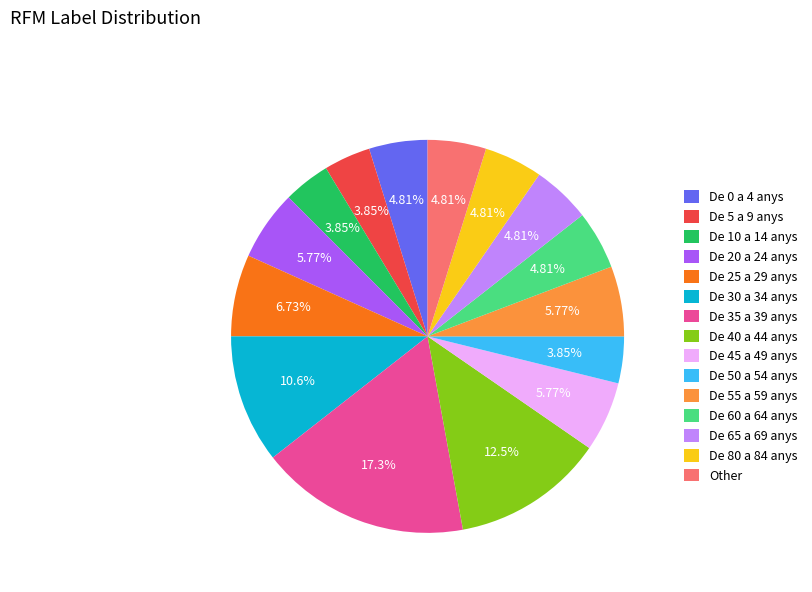

To the nearest percent, what is the combined percentage of De 30 a 34 anys and Other?

15%